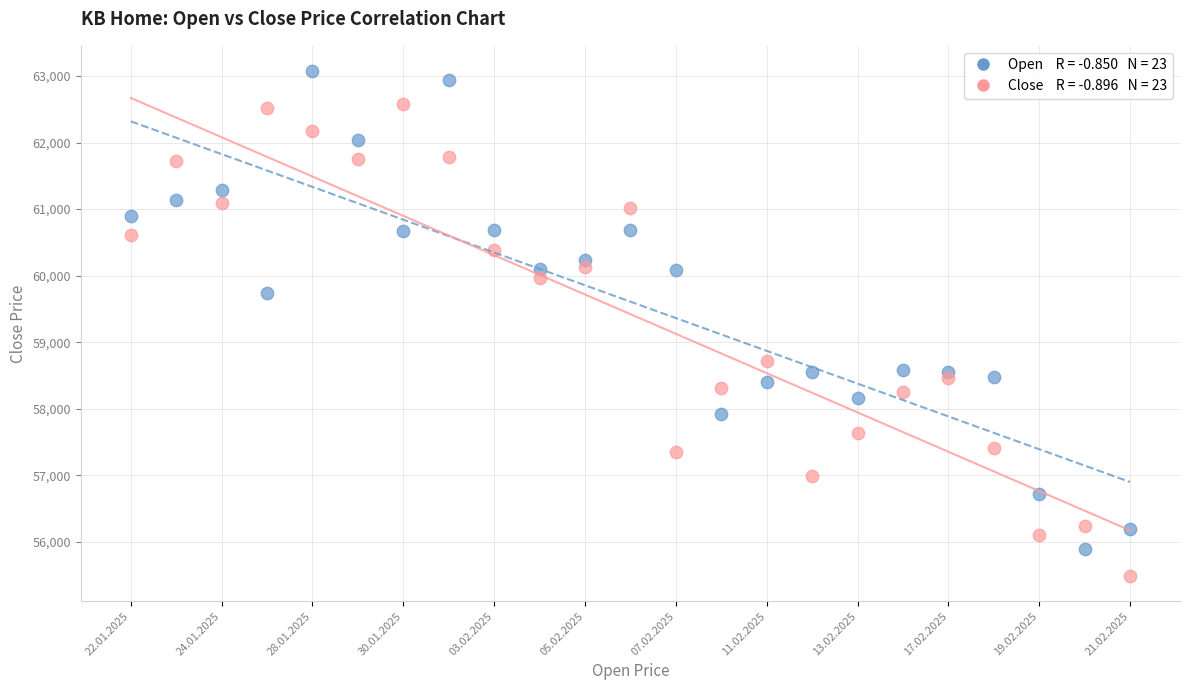

Across all series, what Y value is closest to 59281?

59735